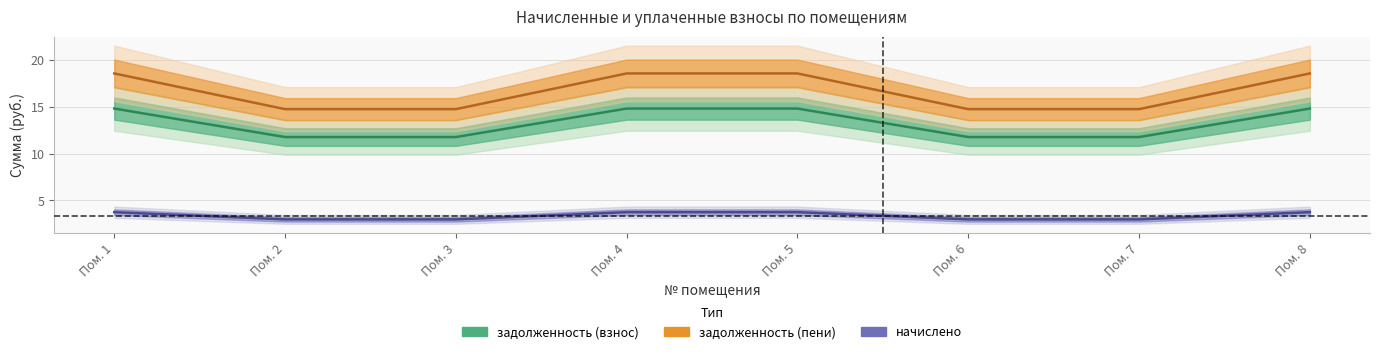

Between Пом. 8 and Пом. 1, which is larger?

Пом. 8